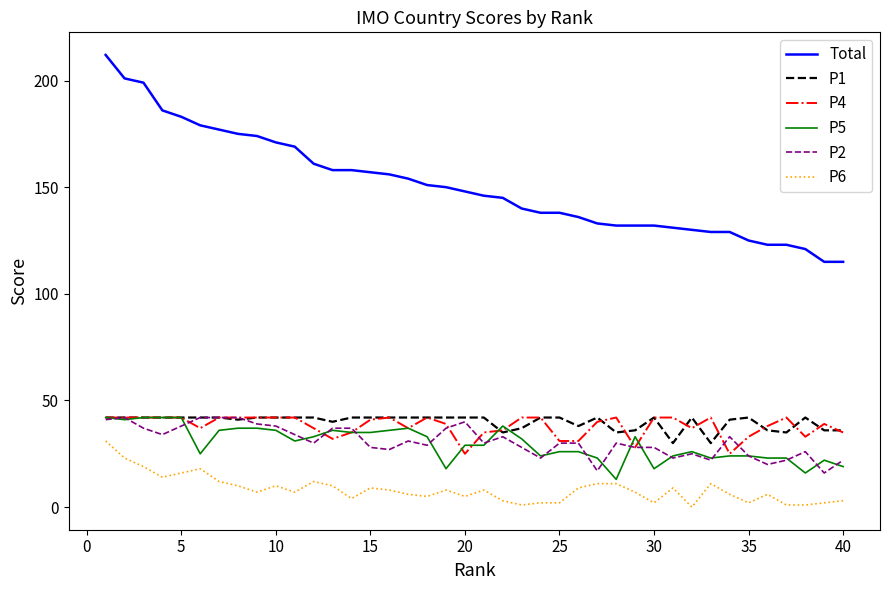

Which series has the widest spread of values?

Total